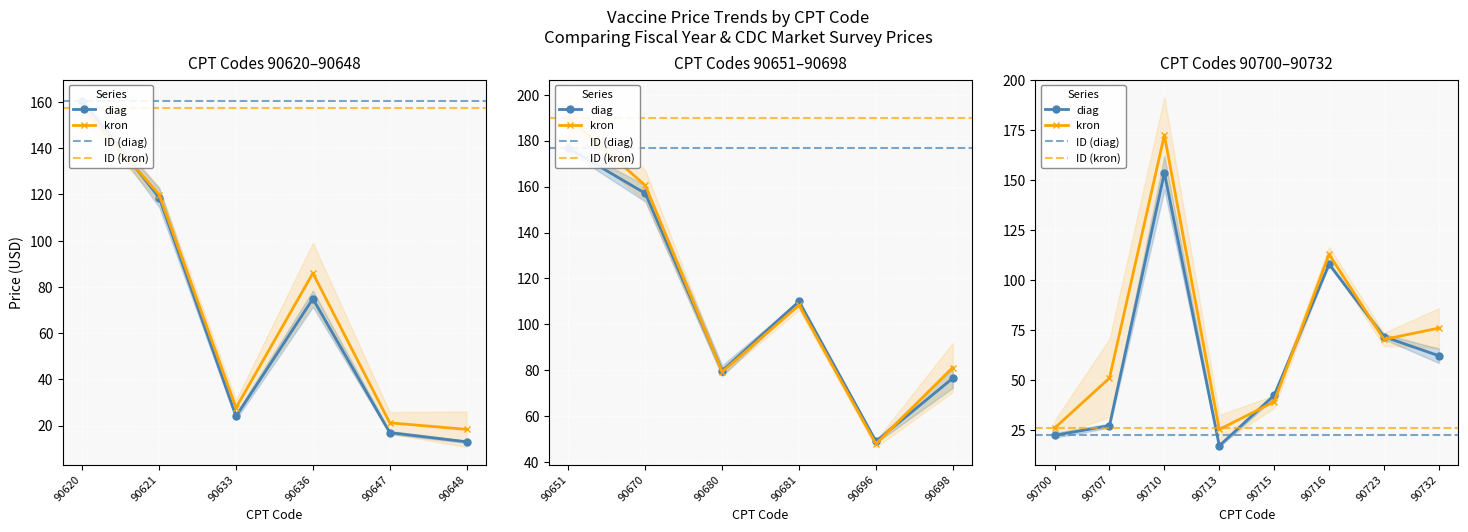

Which has a higher value, 90670 or 90680?

90670